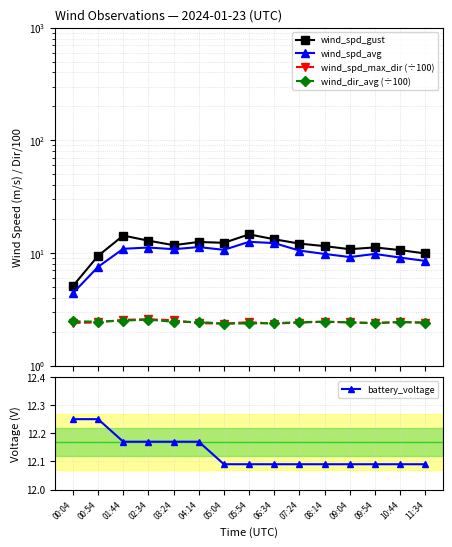

At which category does wind_dir_avg (÷100) reach its first local peak?

02:34